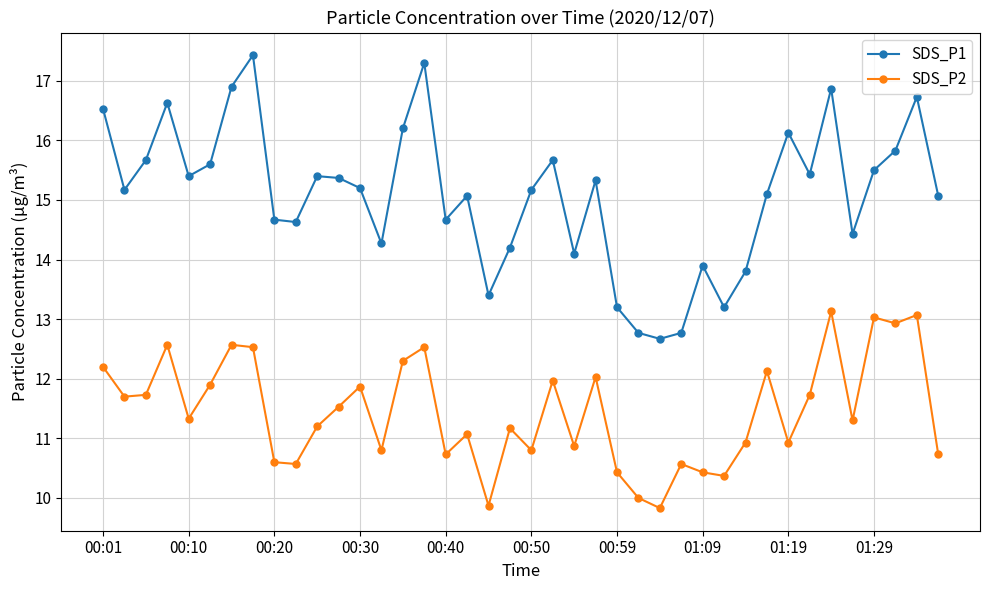

Rank the series by their maximum value, from lowest to highest.

SDS_P2, SDS_P1